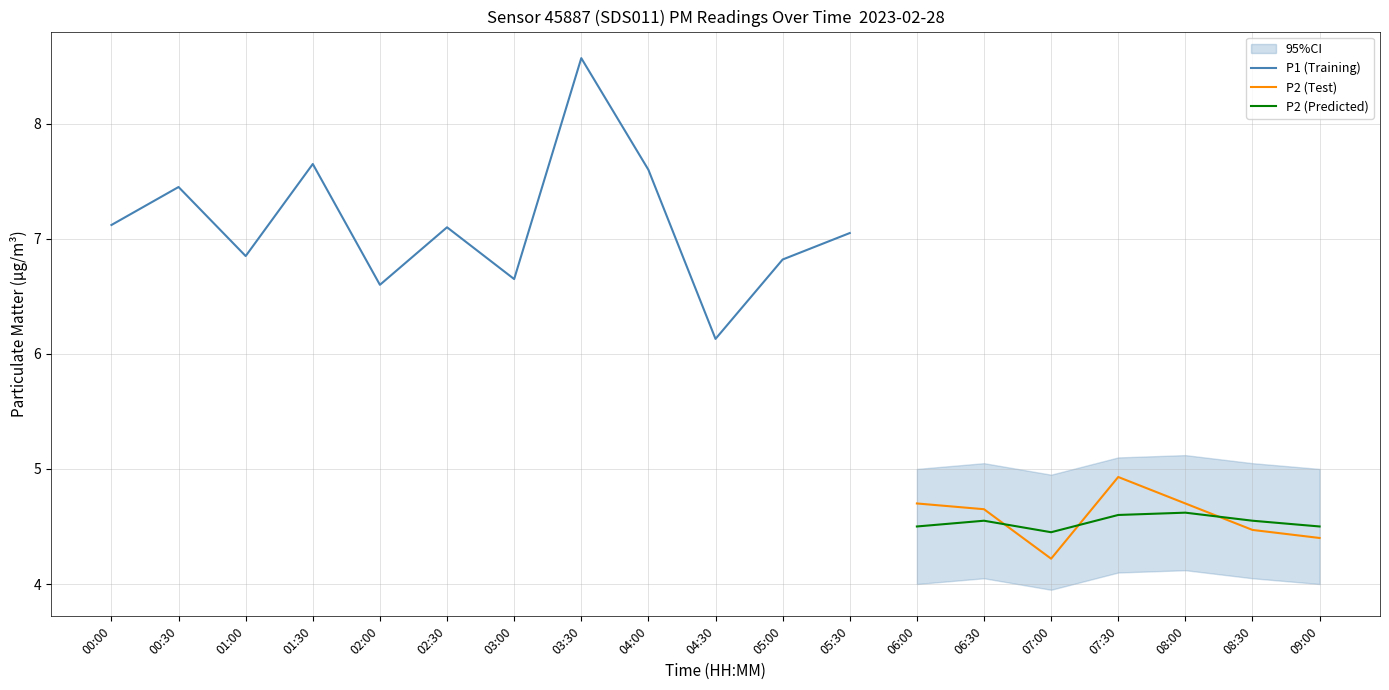

True or false: P2_predicted and P1 cross at least once.

False